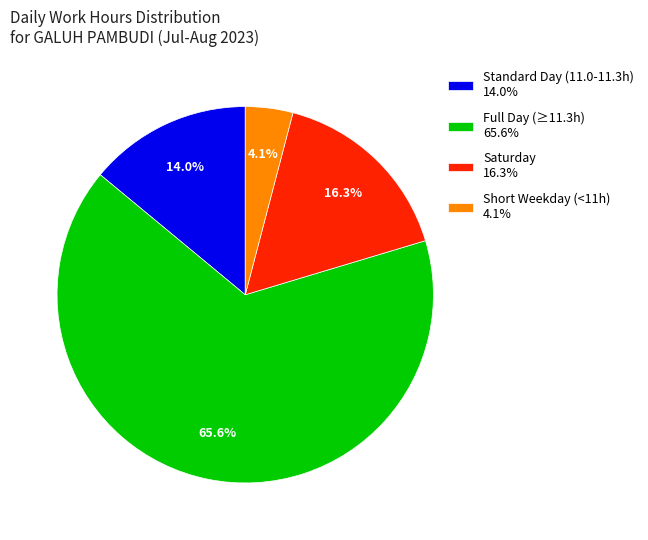

Which has a higher value, Full Day (≥11.3h) 65.6% or Short Weekday (<11h) 4.1%?

Full Day (≥11.3h) 65.6%